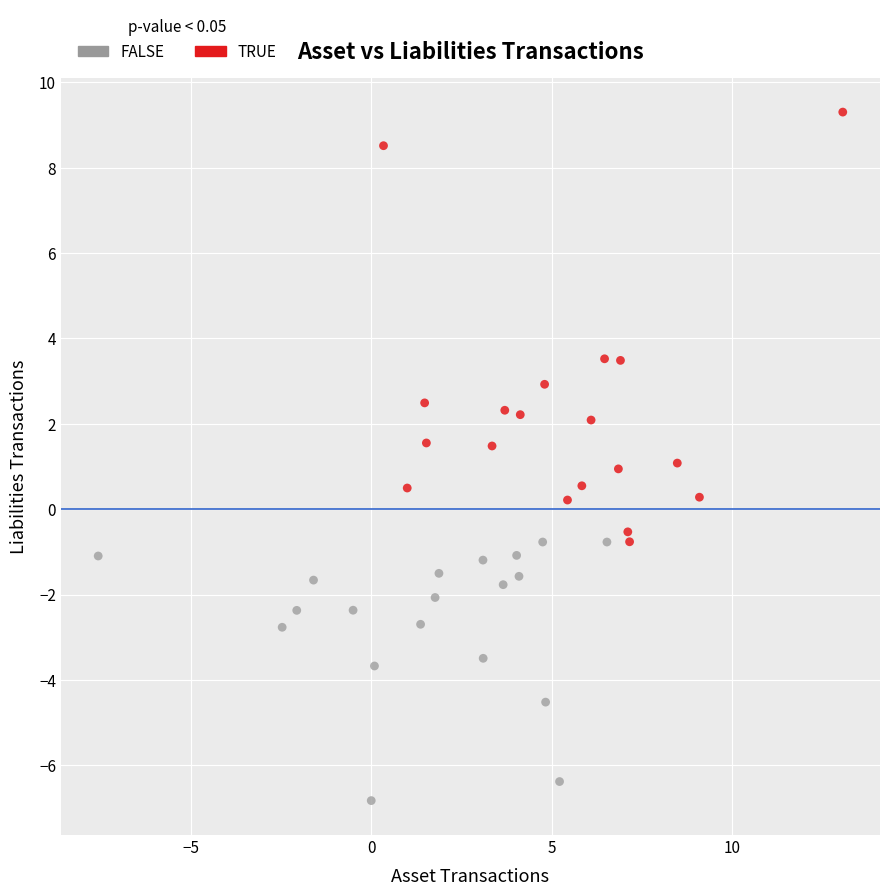

Which series contains the lowest Y value?

FALSE